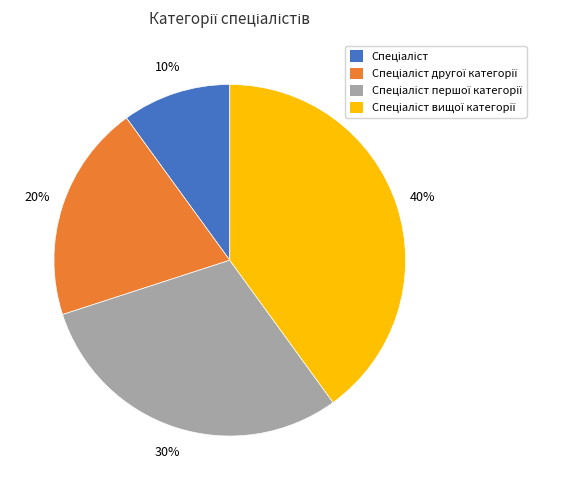

Does any single category account for the majority?

No